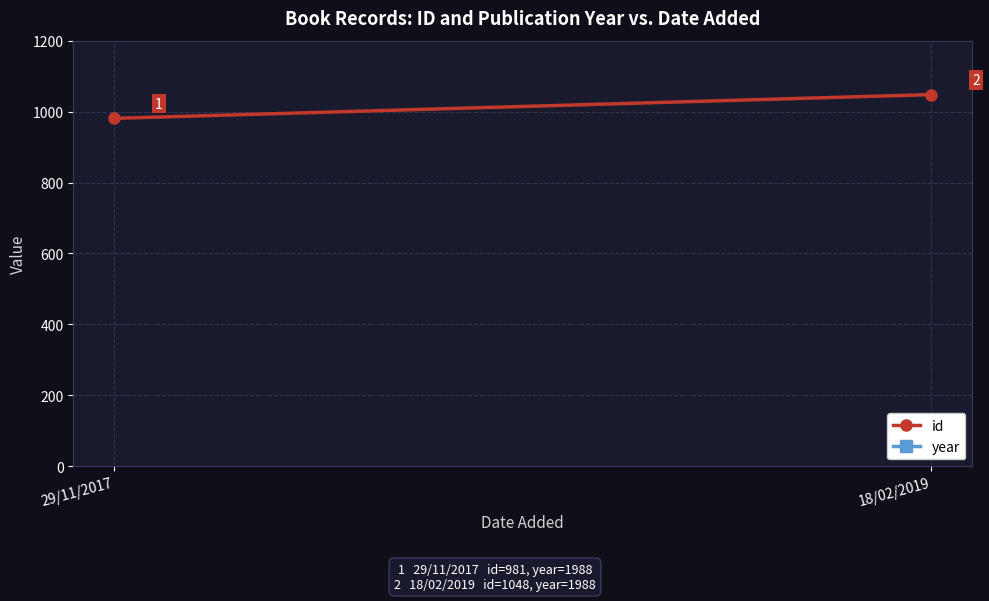

What is the difference between the maximum and minimum values in the id series?

67